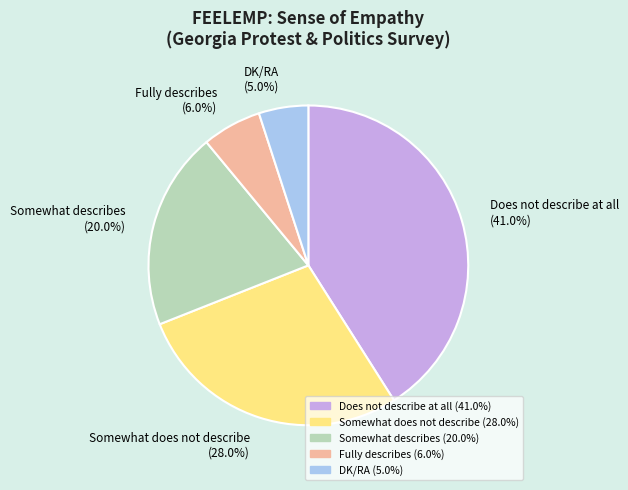

Which category has the smallest portion of the pie?

DK/RA